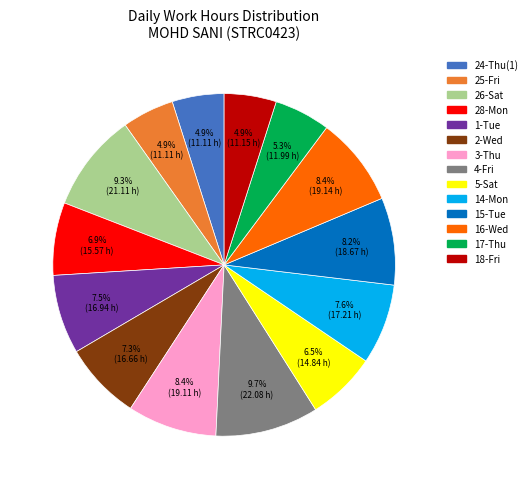

The 1-Tue slice represents 1% of the pie. True or false?

False